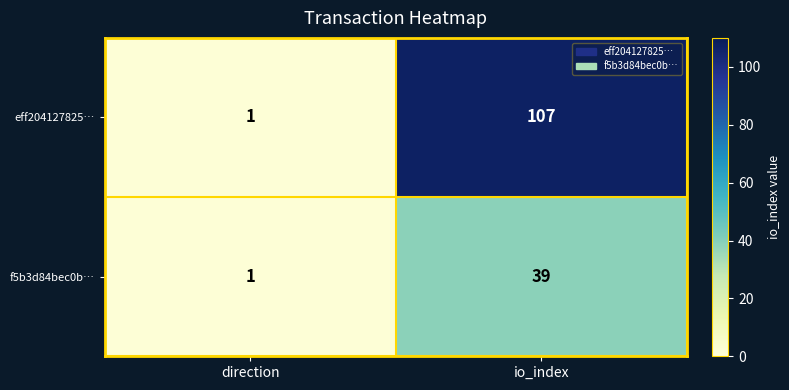

True or false: eff204127825… has a value of 45 at io_index.

False